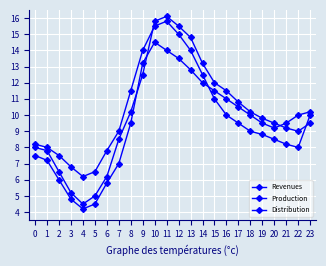

Reading right to left, extract all data points from this chart.

Revenues: 9.5	9.0	9.2	9.5	9.8	10.2	10.8	11.5	12.0	13.2	14.8	15.5	16.1	15.8	12.5	10.2	8.5	6.2	5.0	4.5	5.2	6.5	7.8	8.0
Production: 10.2	10.0	9.5	9.2	9.5	10.0	10.5	11.0	11.5	12.0	12.8	13.5	14.0	14.5	13.2	9.5	7.0	5.8	4.5	4.2	4.8	6.0	7.2	7.5
Distribution: 10.0	8.0	8.2	8.5	8.8	9.0	9.5	10.0	11.0	12.5	14.0	15.0	15.8	15.5	14.0	11.5	9.0	7.8	6.5	6.2	6.8	7.5	8.0	8.2